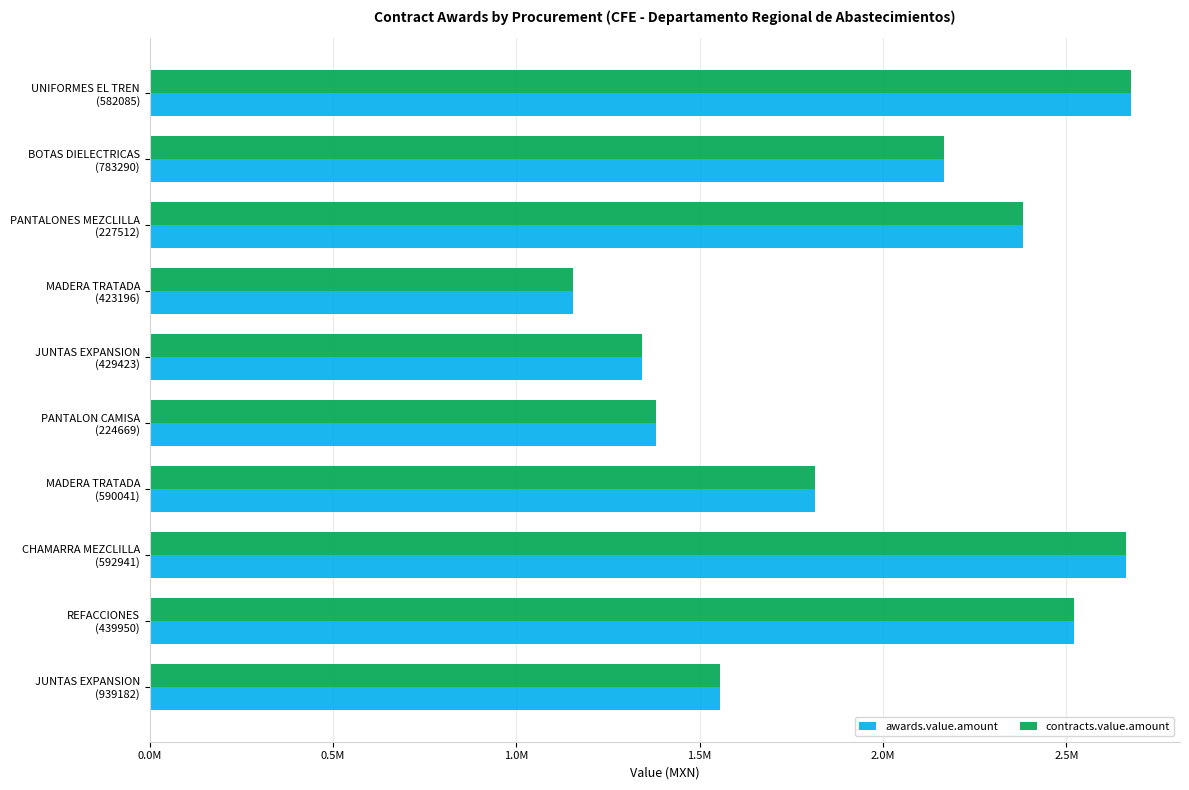

What are all the series names shown in the legend?

awards.value.amount, contracts.value.amount